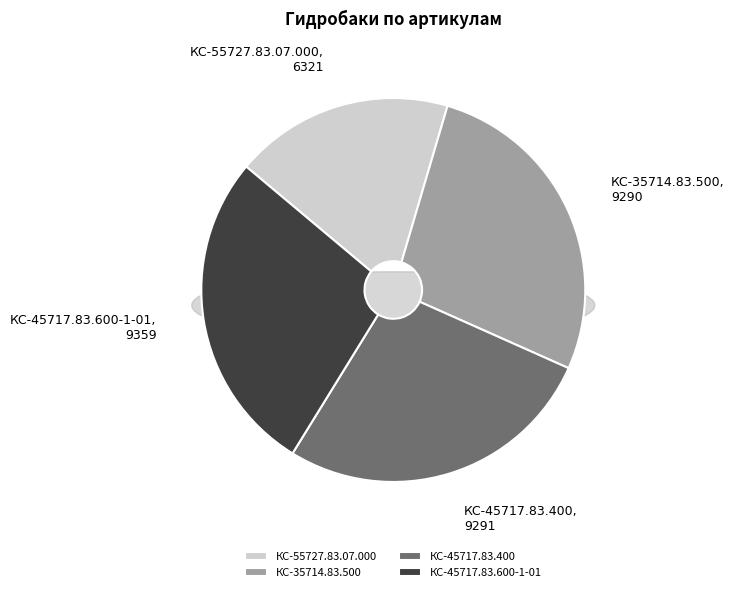

Is it true that КС-45717.83.600-1-01 is 34% of the pie?

False